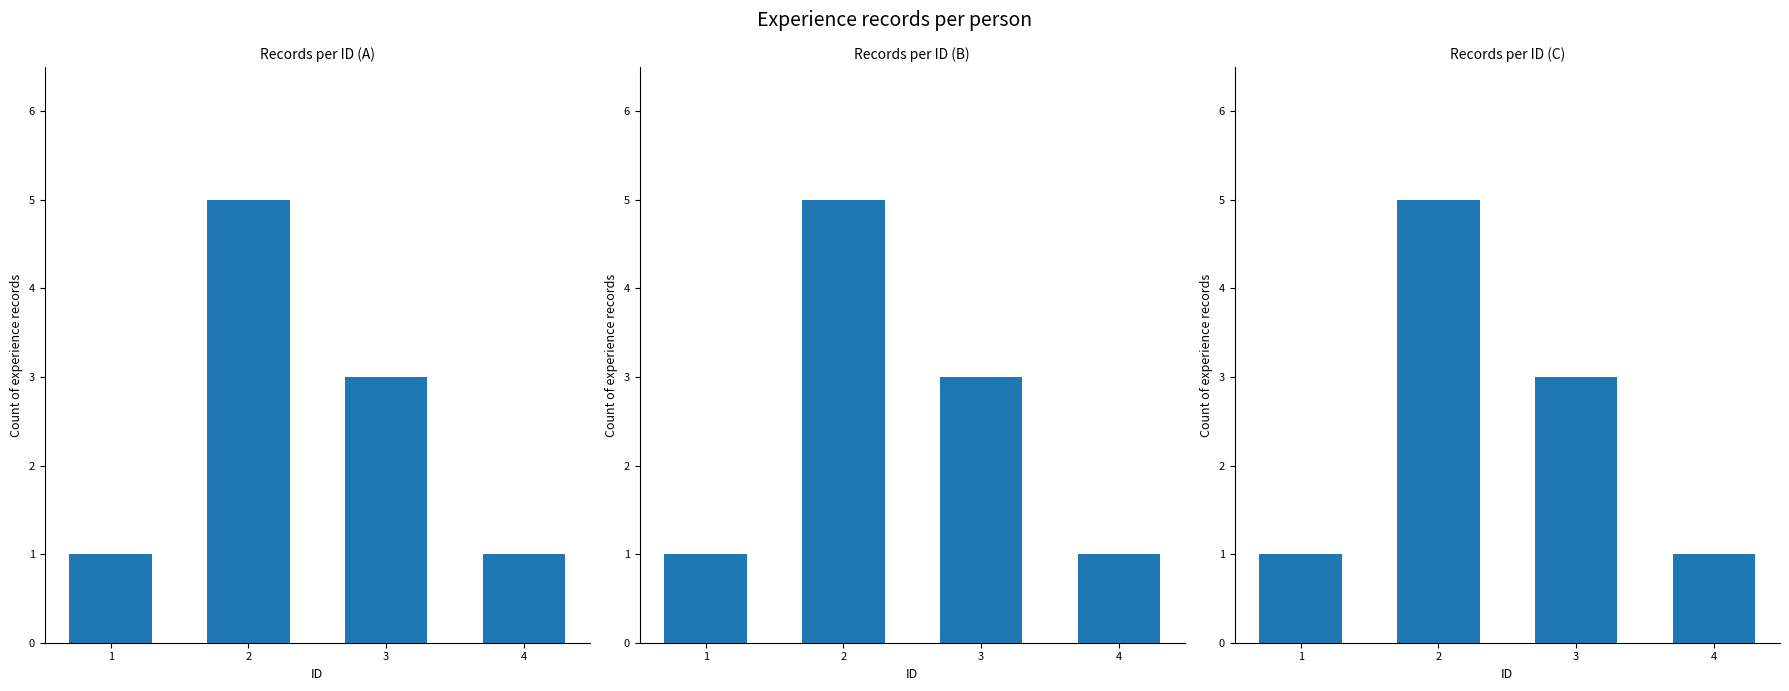

What is the change in value from 1 to 3?

+2